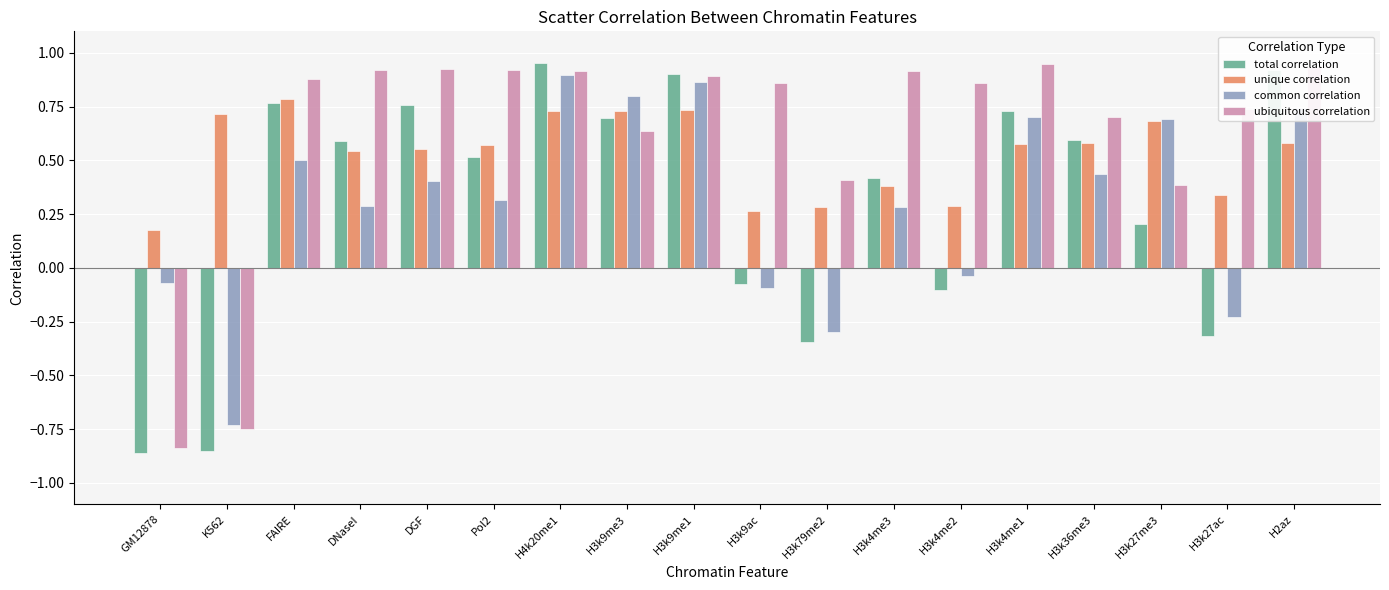

Where does the ubiquitous correlation series first go above 0?

FAIRE